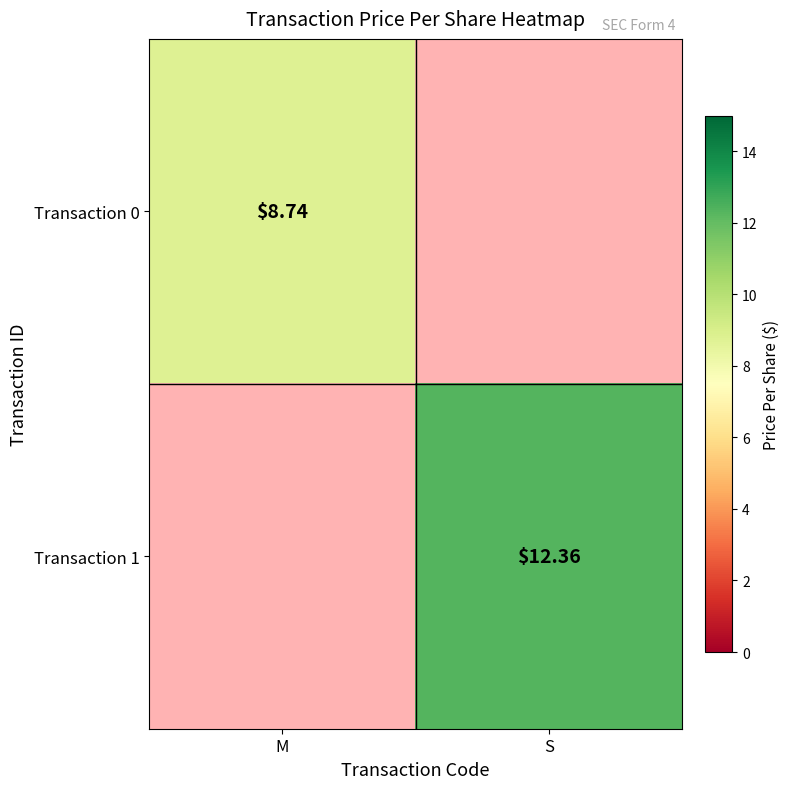

Which category has the highest value in the Transaction 1 series?

S